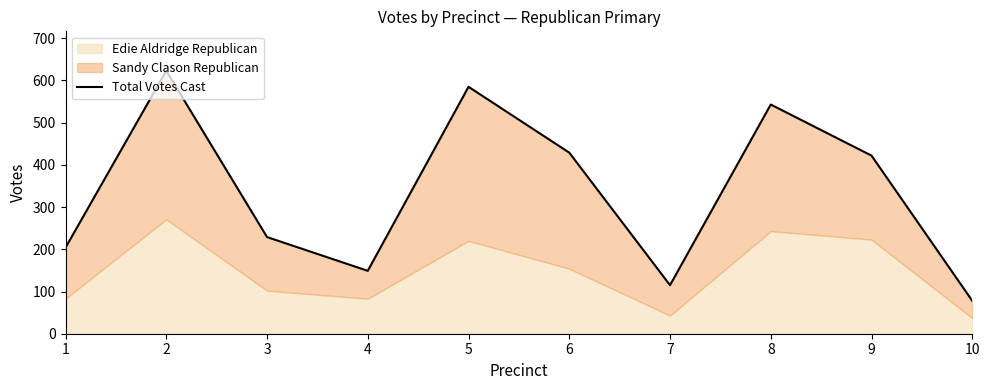

How many points are higher than both their immediate neighbors (excluding endpoints)?

3